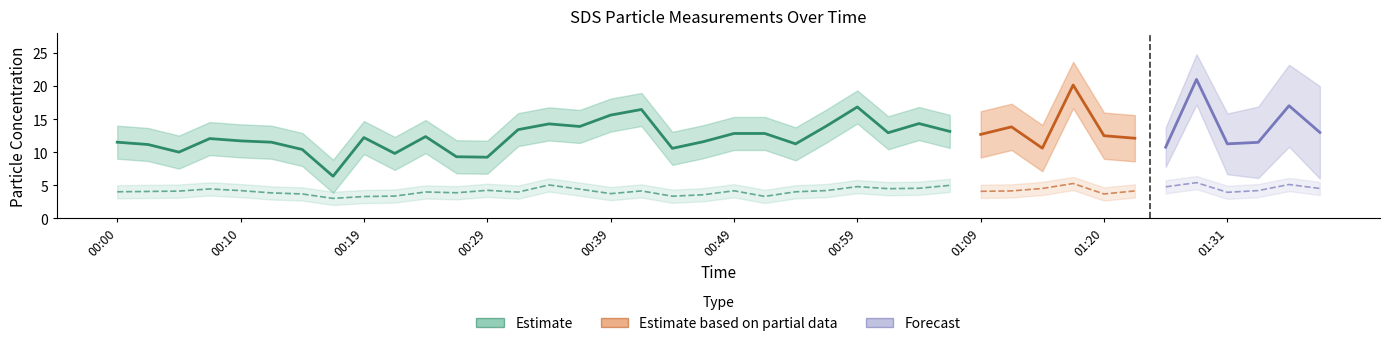

True or false: SDS_P2 and SDS_P1 cross at least once.

False